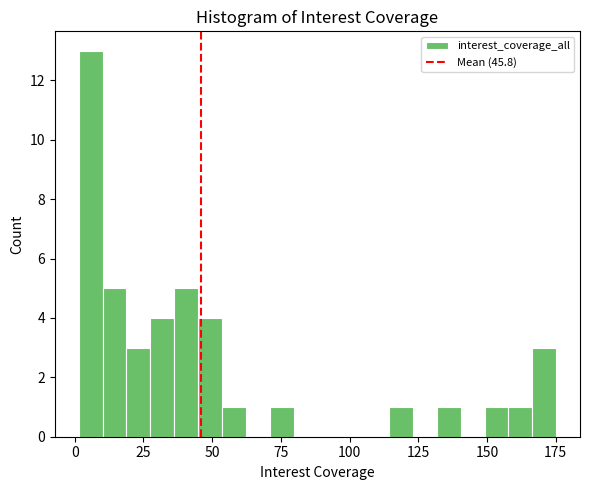

Read against the x-axis, roughly where is the centre of the tallest bar?

5